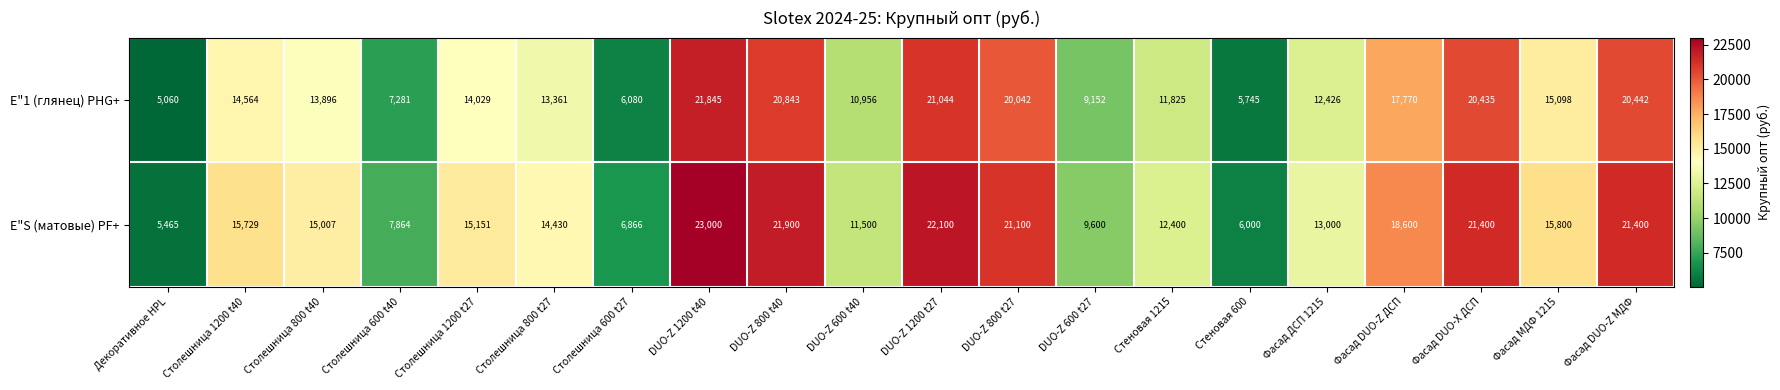

Rank the series at Фасад DUO-Z ДСП from highest to lowest value.

E"S (матовые) PF+, E"1 (глянец) PHG+